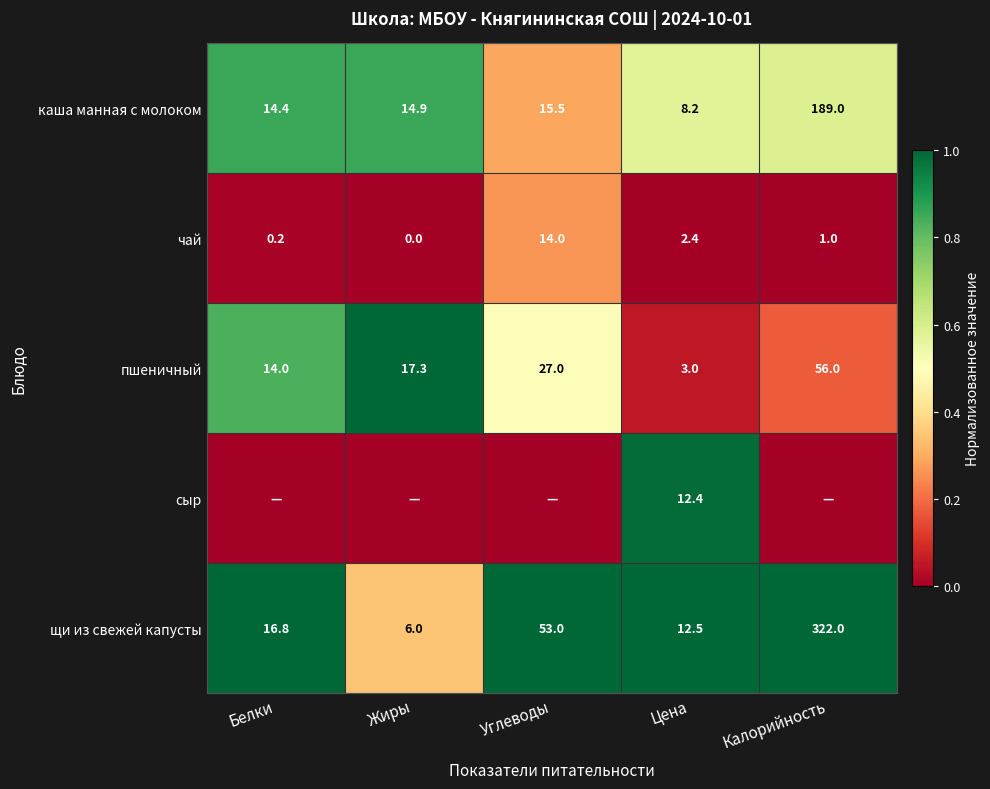

What is the total value across all series at Цена?

38.5